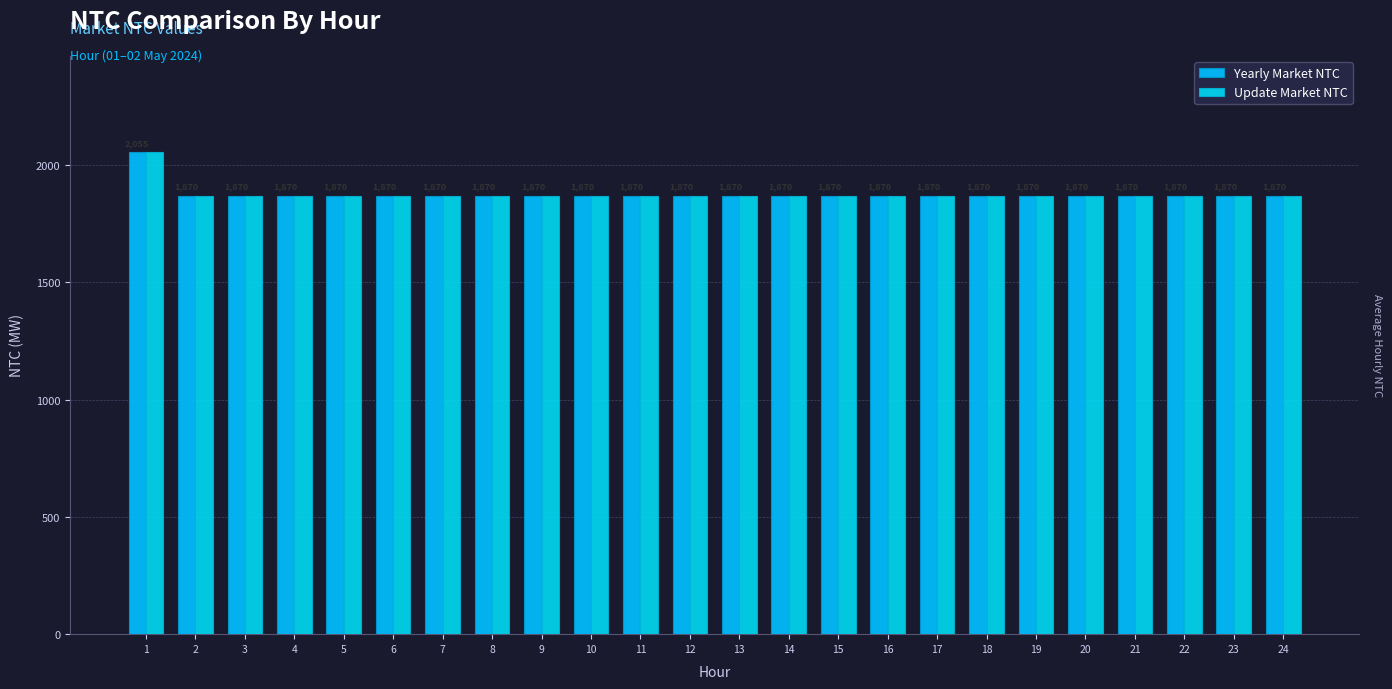

Between 3 and 1, which is larger?

1